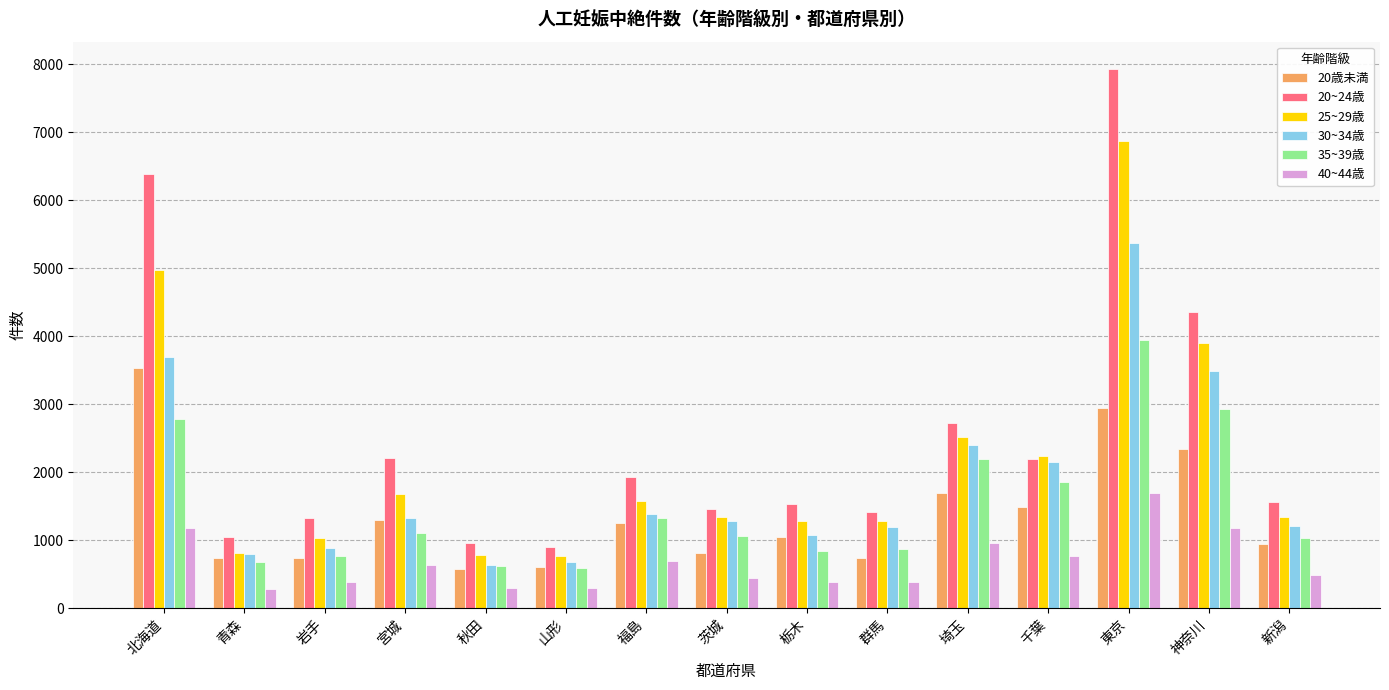

List the series in order of their peak value, lowest first.

40~44歳, 20歳未満, 35~39歳, 30~34歳, 25~29歳, 20~24歳